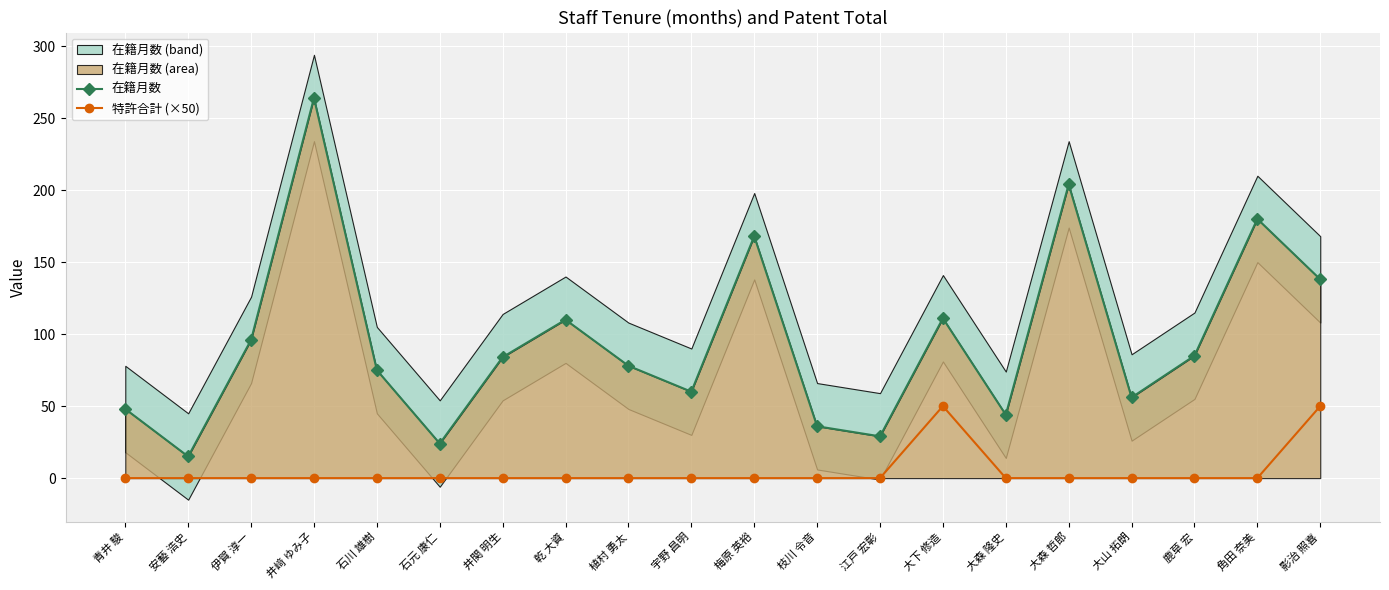

True or false: 特許合計 (×50) and 在籍月数 cross at least once.

False